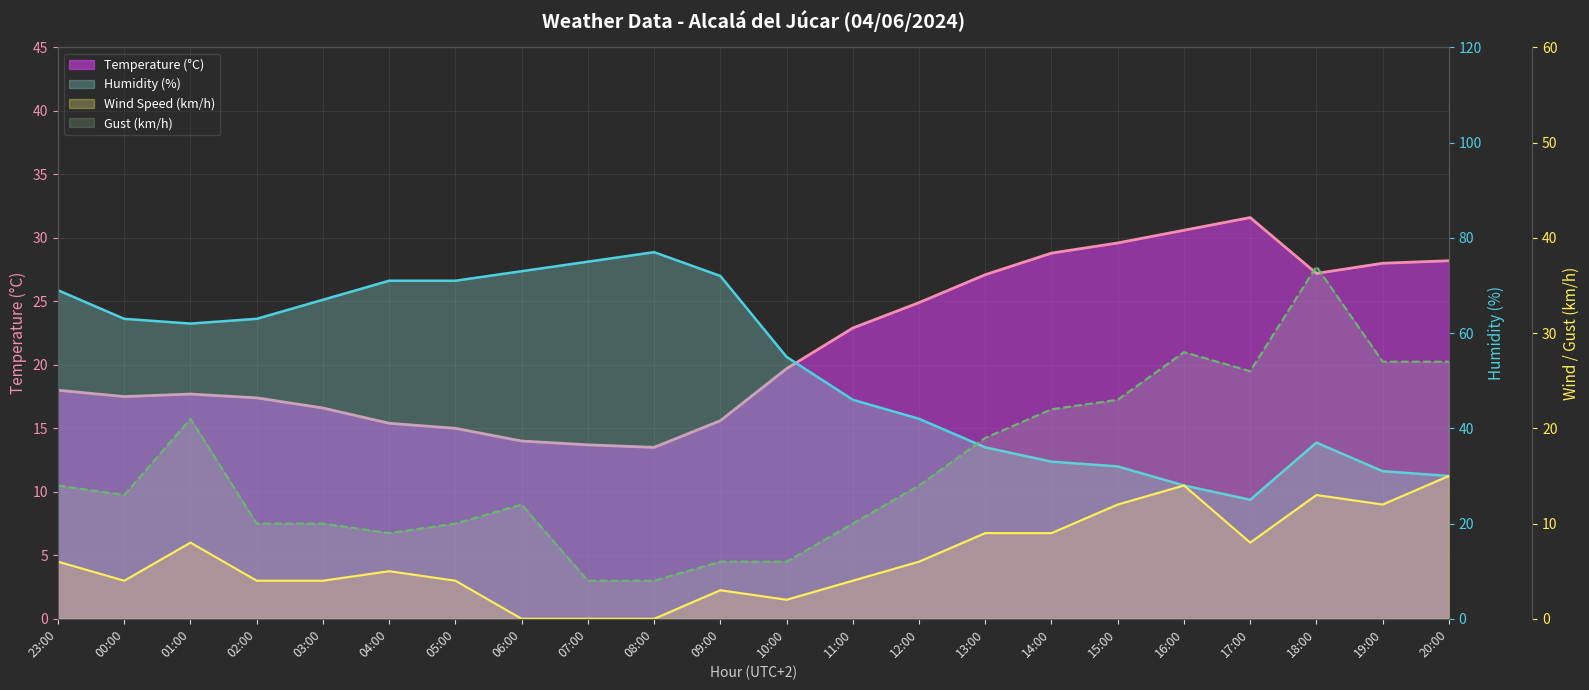

The Humidity (%) series shows 8.3 at 17:00. True or false?

False